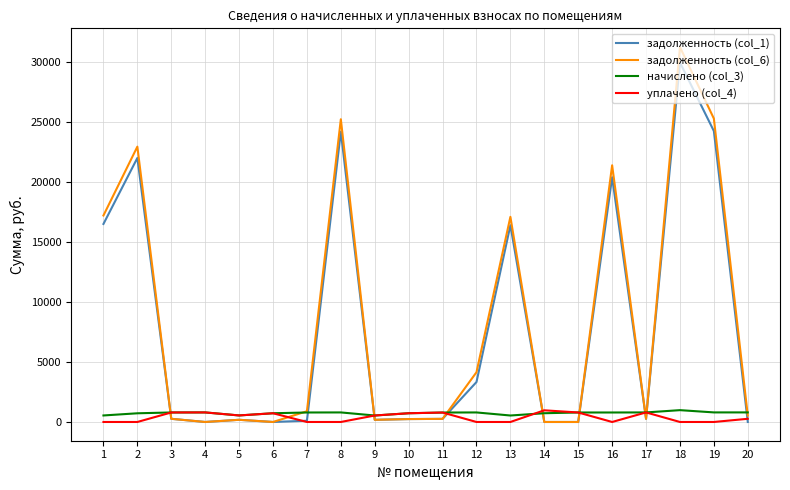

Which series has the widest spread of values?

задолженность (col_6)